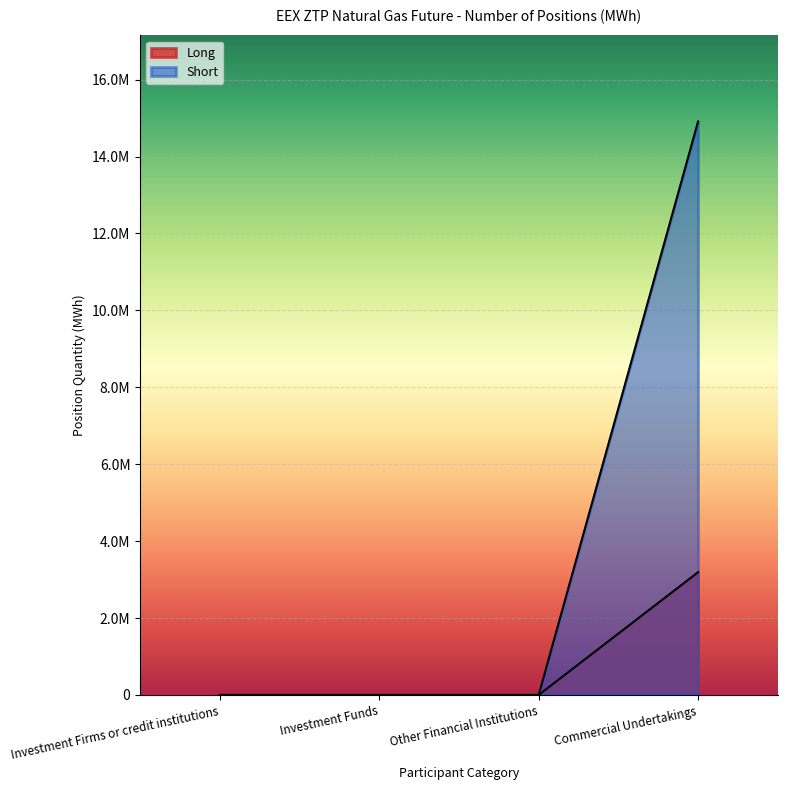

What is the average value of the Short series?

3727706